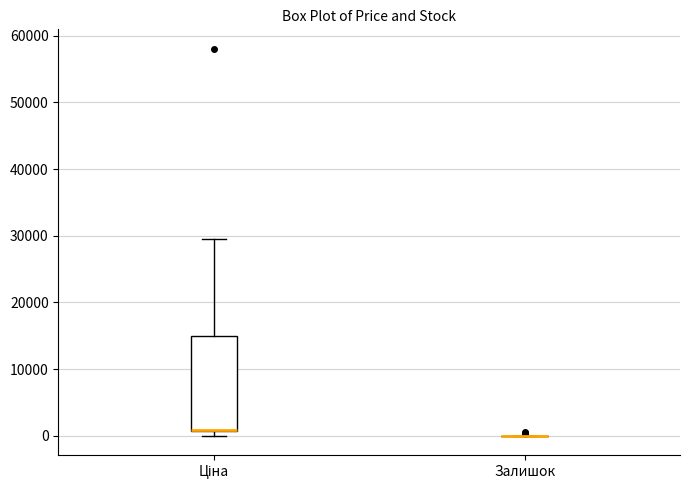

Reading left to right, read every box against the y-axis: the position of its median line, the range the box covers, and the ends of its whiskers. The values are not printed on the chart, so give them approximately, as read against the axis.

Ціна: median 1000, box 1000 to 15000, whiskers 0 to 30000
Залишок: box collapsed to a line at 0, whiskers 0 to 0